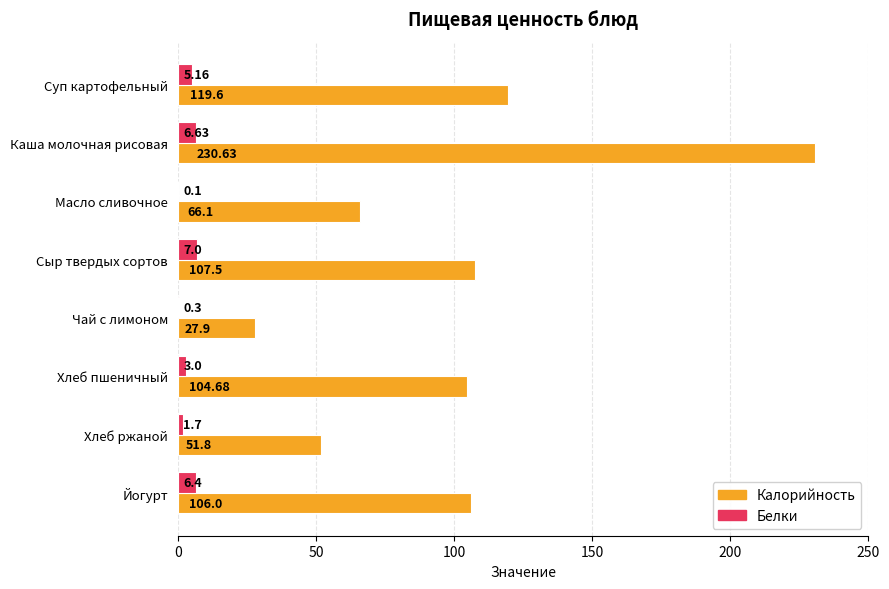

Between Масло сливочное and Сыр твердых сортов, which series saw the biggest shift?

Калорийность